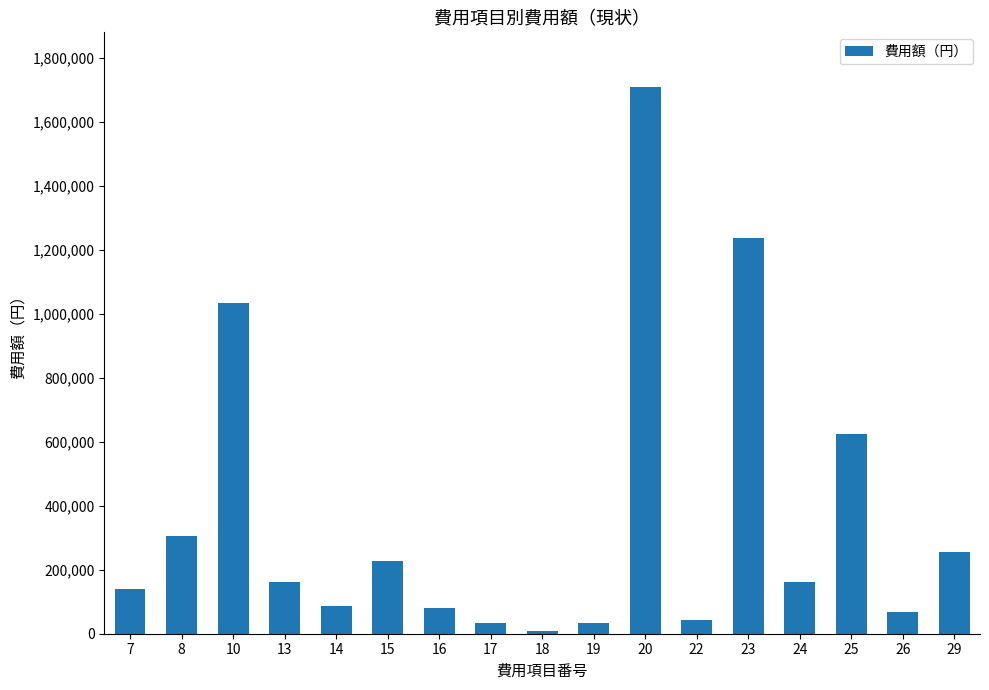

Where does the data first go above 160260?

8